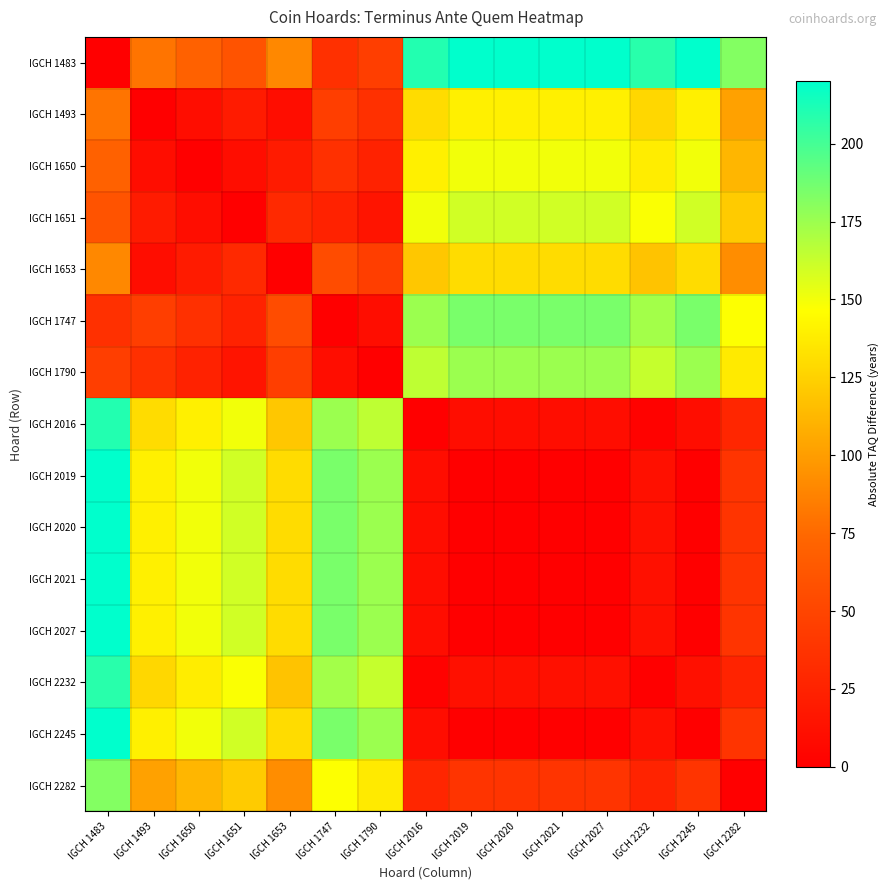

At how many categories does at least one series exceed 154?

12